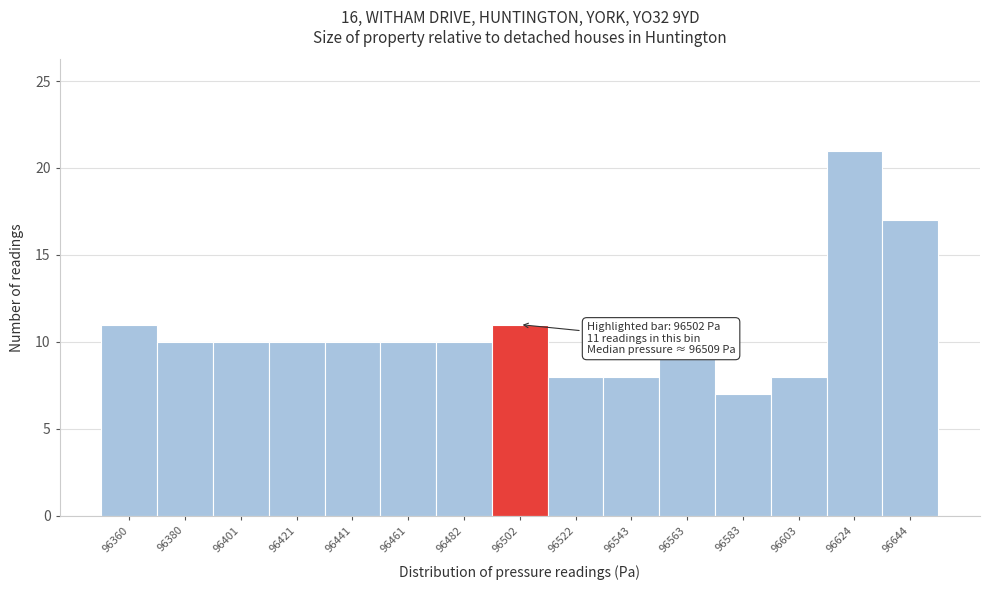

Which range on the x-axis has the tallest bar?

96615 to 96635